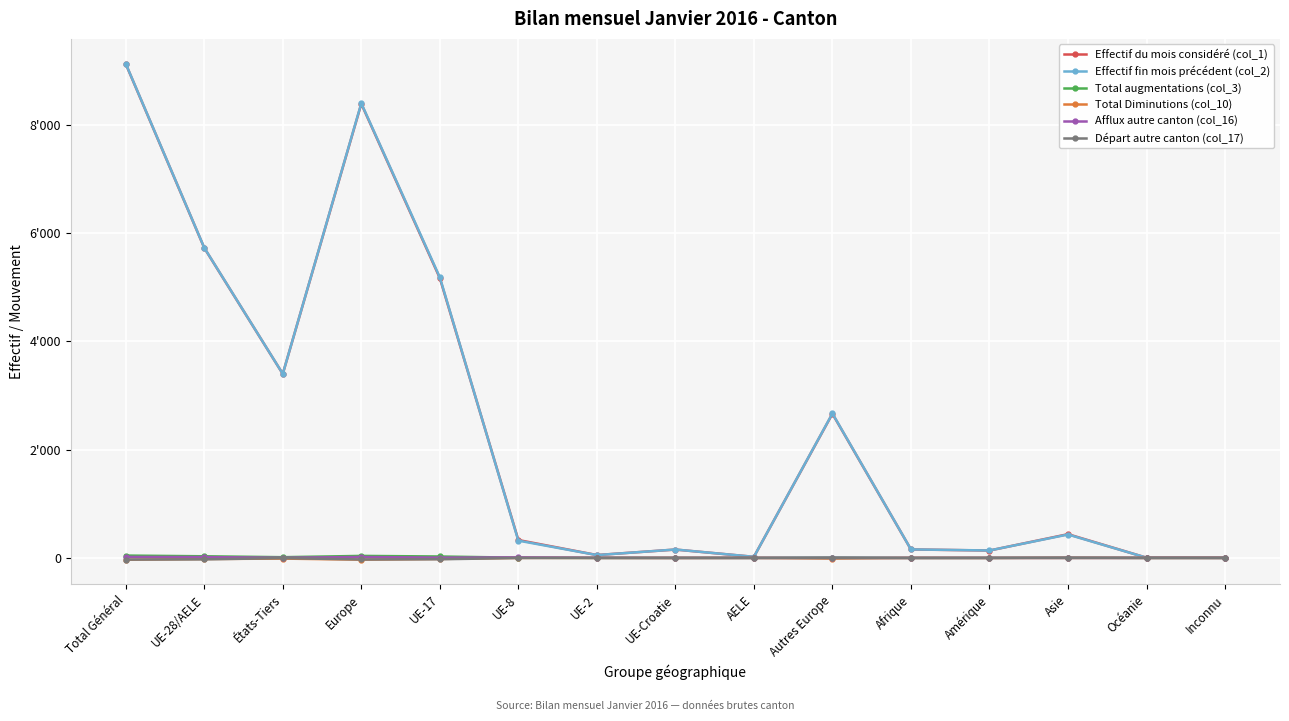

What are all the series names shown in the legend?

Effectif du mois considéré (col_1), Effectif fin mois précédent (col_2), Total augmentations (col_3), Total Diminutions (col_10), Afflux autre canton (col_16), Départ autre canton (col_17)